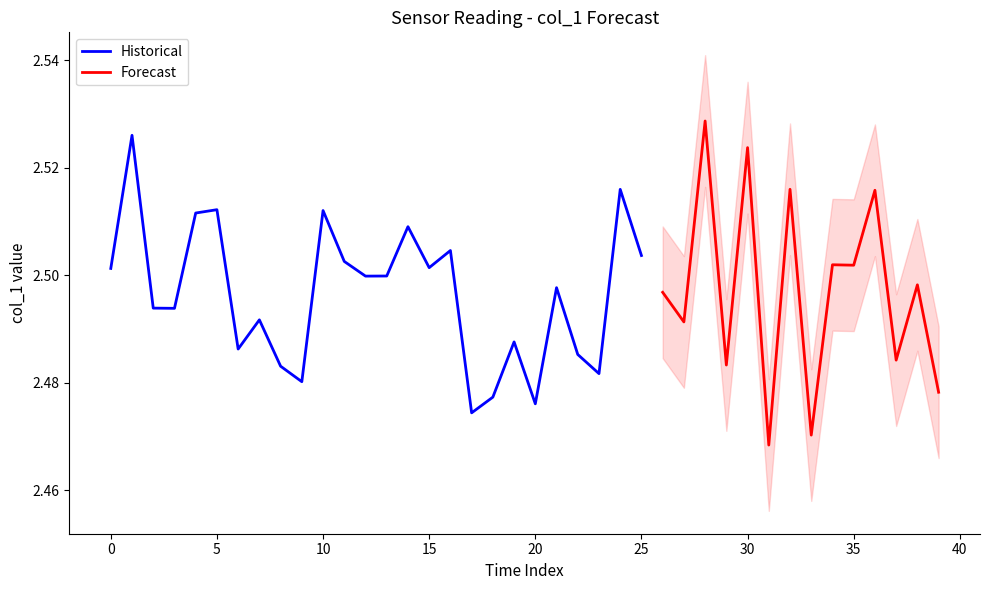

What is the maximum value shown in the chart?

2.5